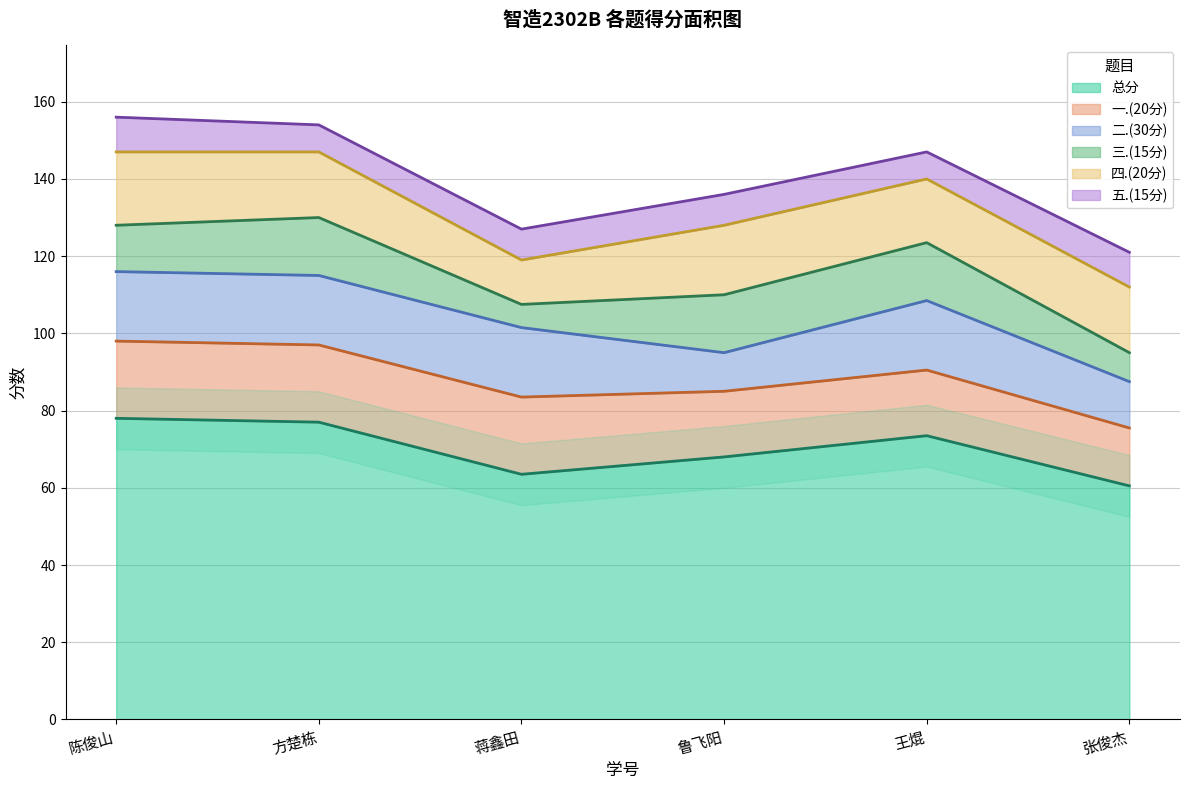

True or false: 总分 has a value of 116.5 at 陈俊山.

False